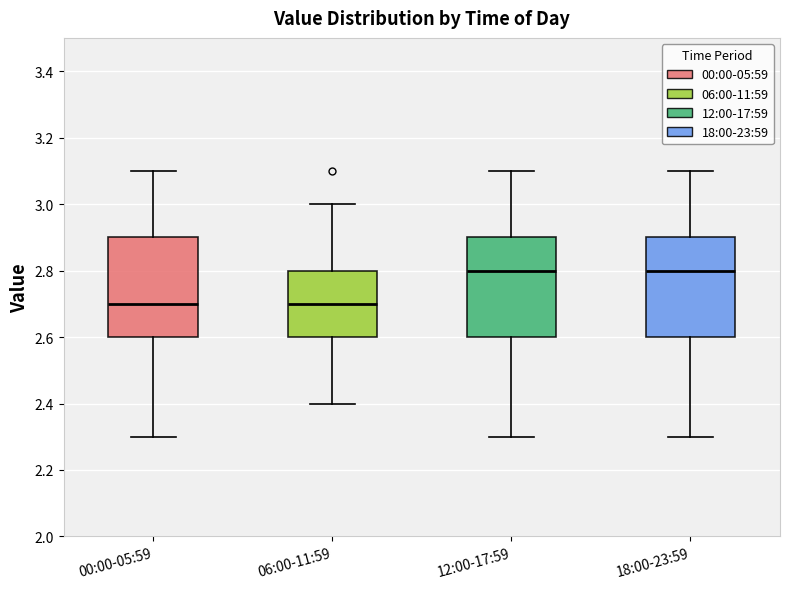

Reading left to right, read every box against the y-axis: the position of its median line, the range the box covers, and the ends of its whiskers. The values are not printed on the chart, so give them approximately, as read against the axis.

00:00-05:59: median 2.7, box 2.6 to 2.9, whiskers 2.3 to 3.1
06:00-11:59: median 2.7, box 2.6 to 2.8, whiskers 2.4 to 3.0
12:00-17:59: median 2.8, box 2.6 to 2.9, whiskers 2.3 to 3.1
18:00-23:59: median 2.8, box 2.6 to 2.9, whiskers 2.3 to 3.1